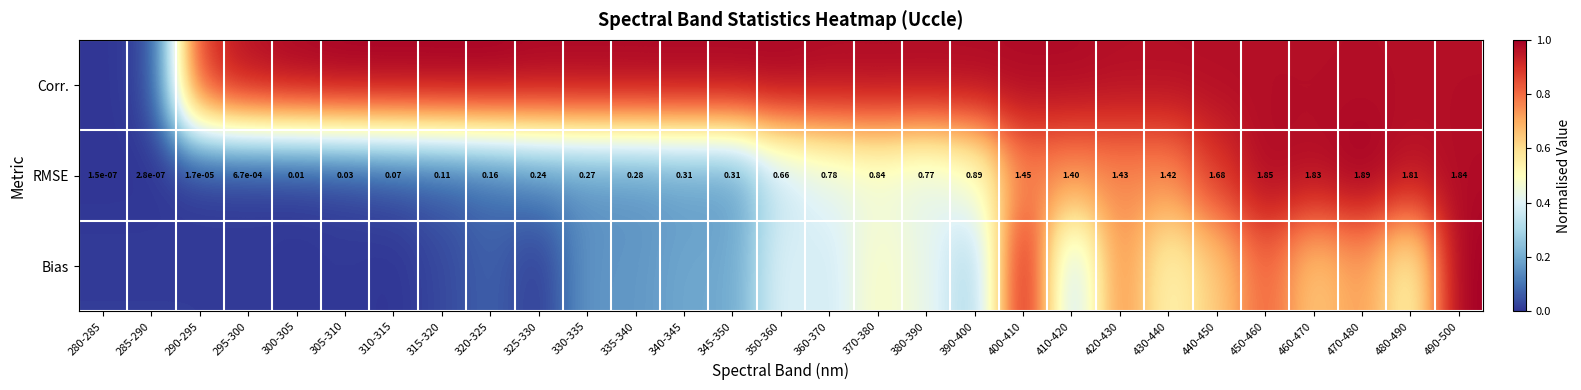

Rank the series at 320-325 from lowest to highest value.

Bias, RMSE, Corr.